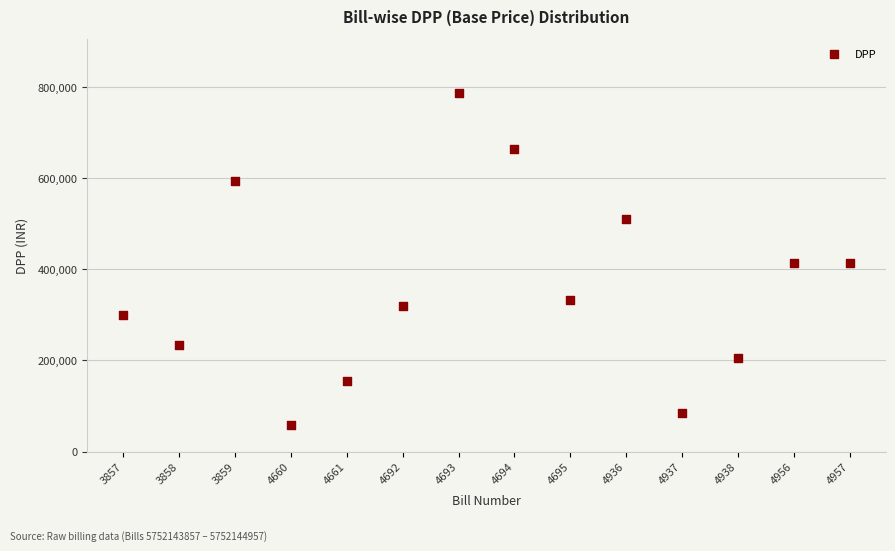

What is the range of Y values (max minus min)?

728823